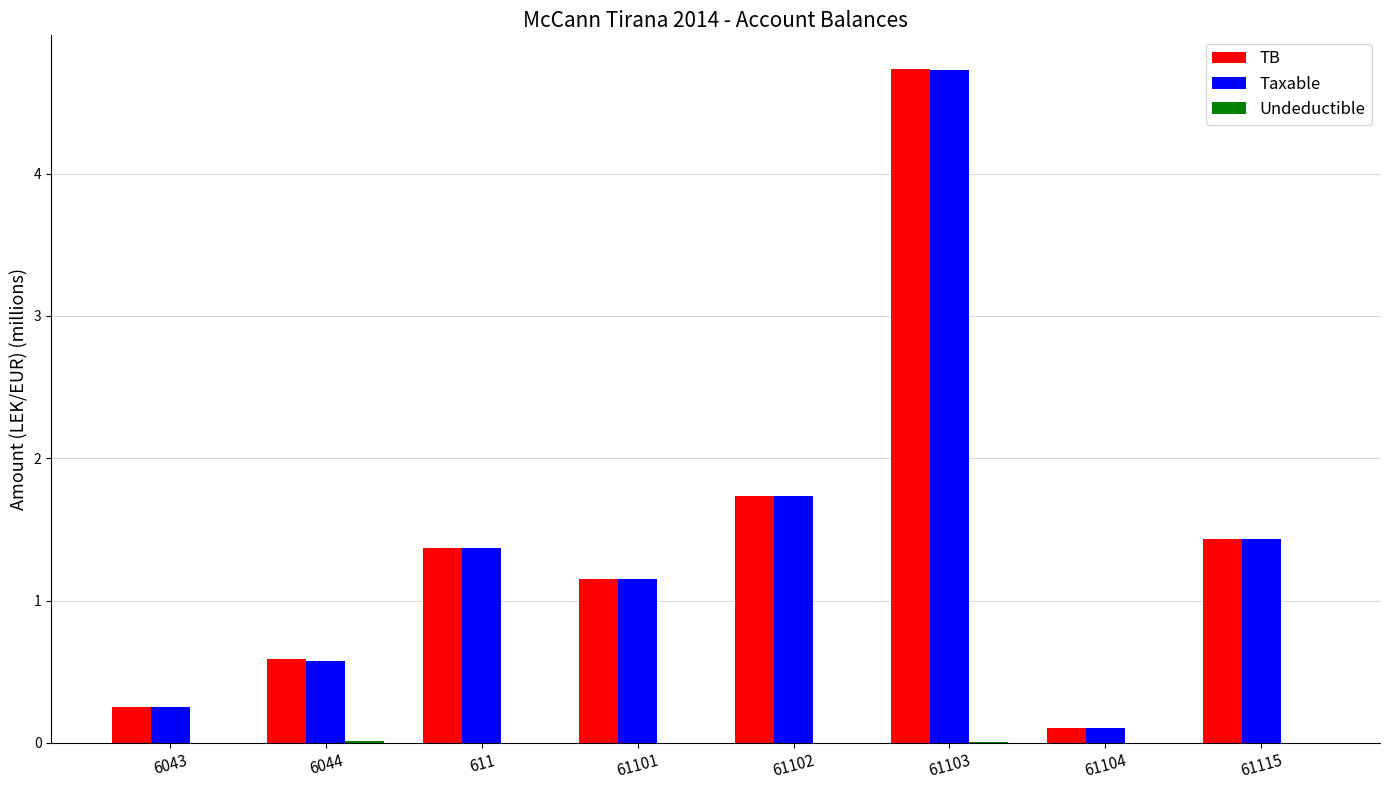

Is it true that TB equals 0.6 at 61102?

False